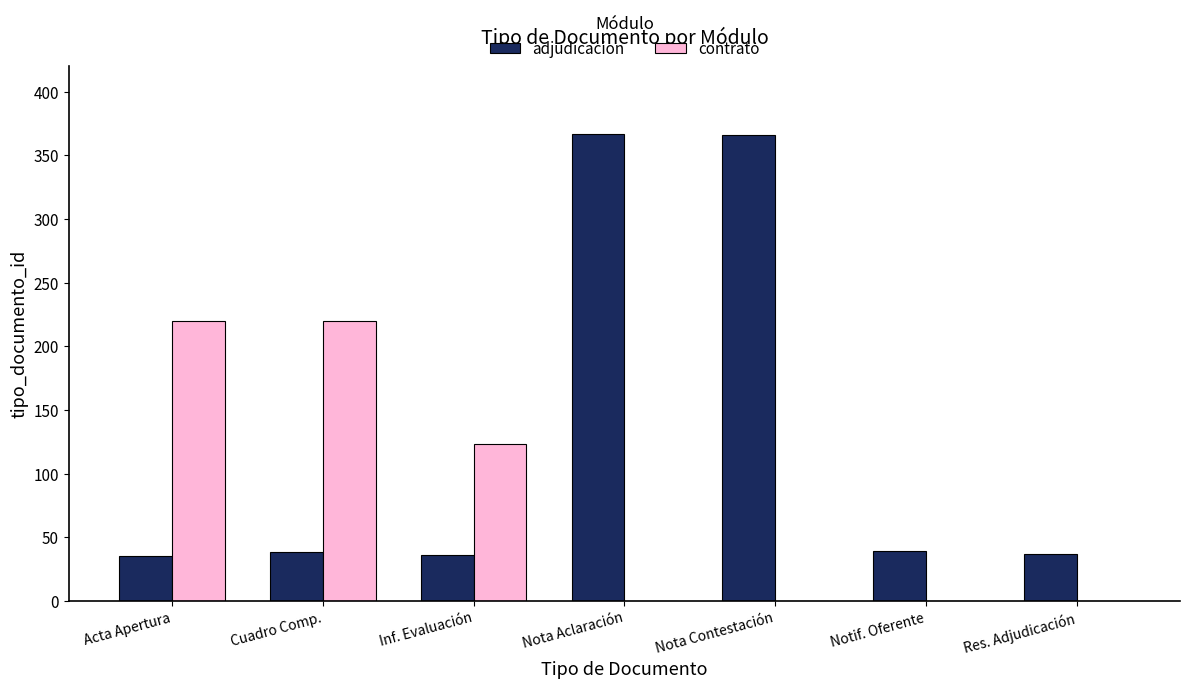

True or false: adjudicacion has a value of 63 at Notif. Oferente.

False